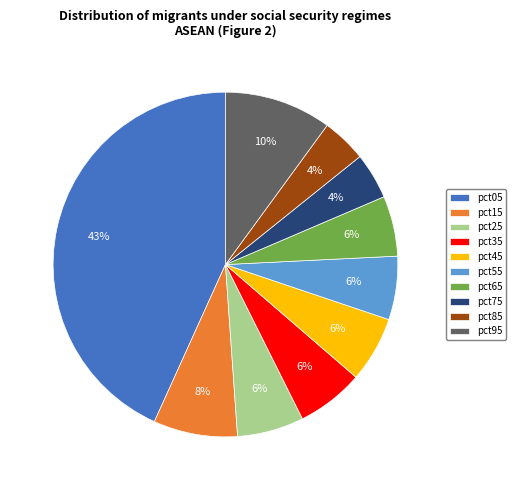

To the nearest percent, what is the difference between the largest and smallest slice percentages?

39%